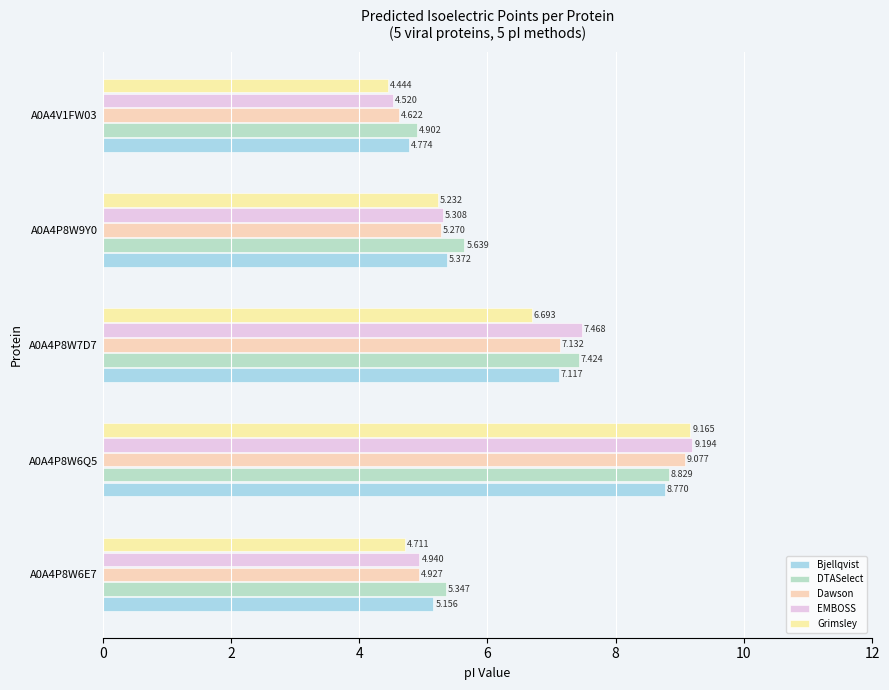

What are all the series names shown in the legend?

Bjellqvist, DTASelect, Dawson, EMBOSS, Grimsley